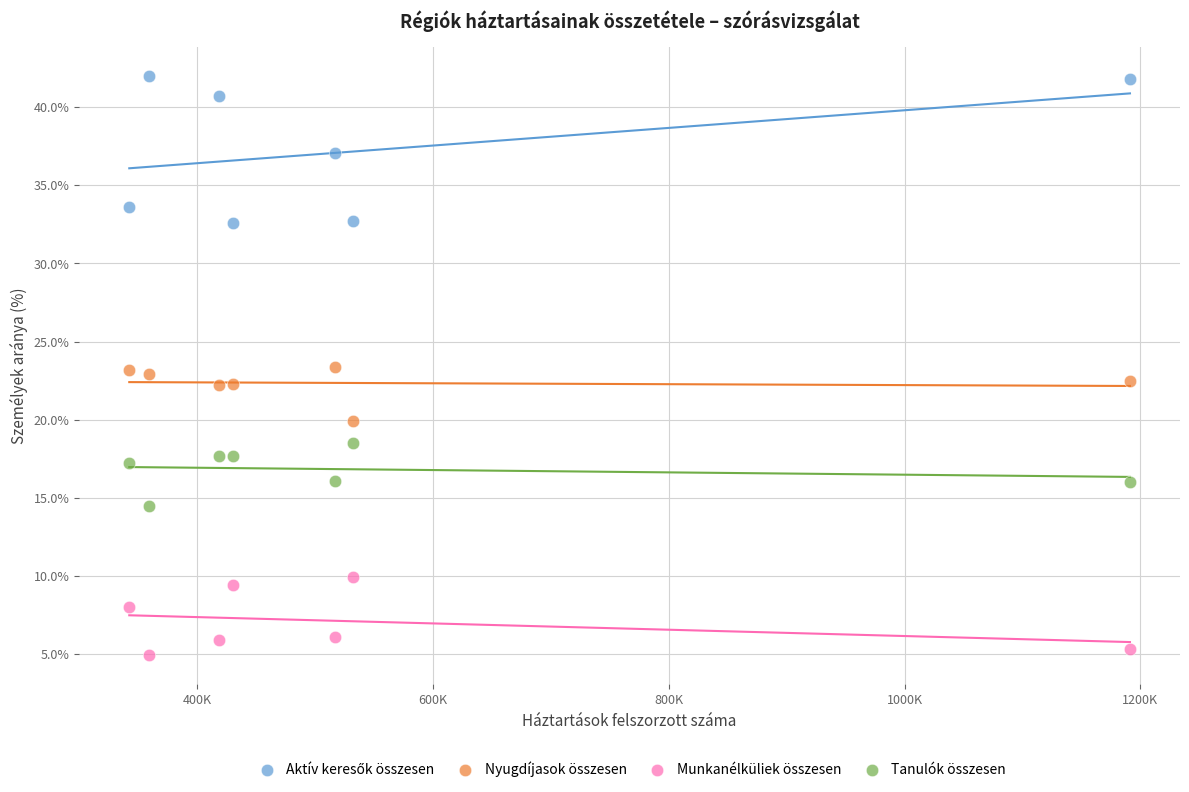

Across all data points, what is the range of Y values (max minus min)?

37.1